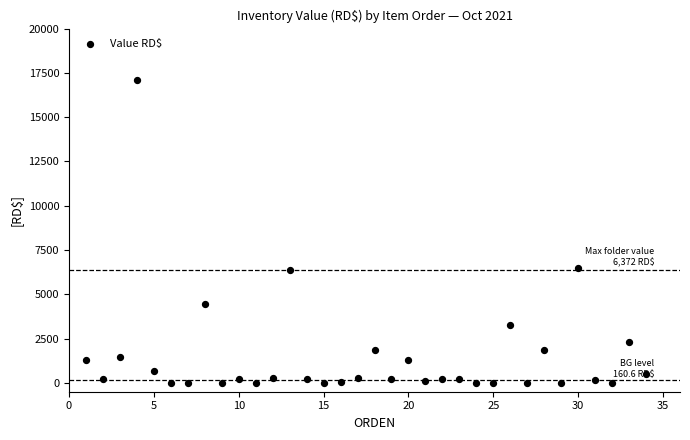

What is the range of Y values (max minus min)?

17099.7